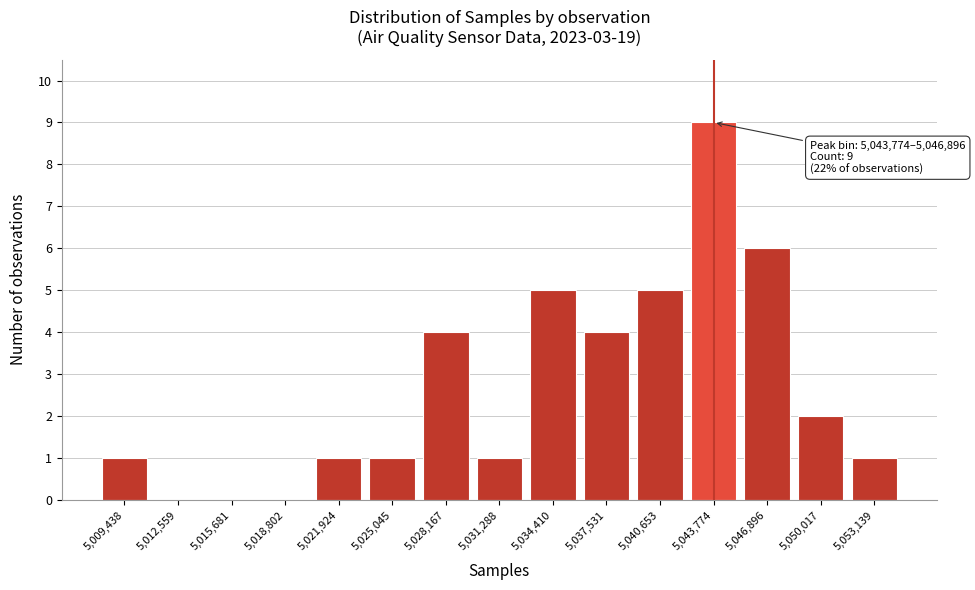

Reading right to left, what are all the values shown in this chart?

5,053,139=1	5,050,017=2	5,046,896=6	5,043,774=9	5,040,653=5	5,037,531=4	5,034,410=5	5,031,288=1	5,028,167=4	5,025,045=1	5,021,924=1	5,018,802=0	5,015,681=0	5,012,559=0	5,009,438=1